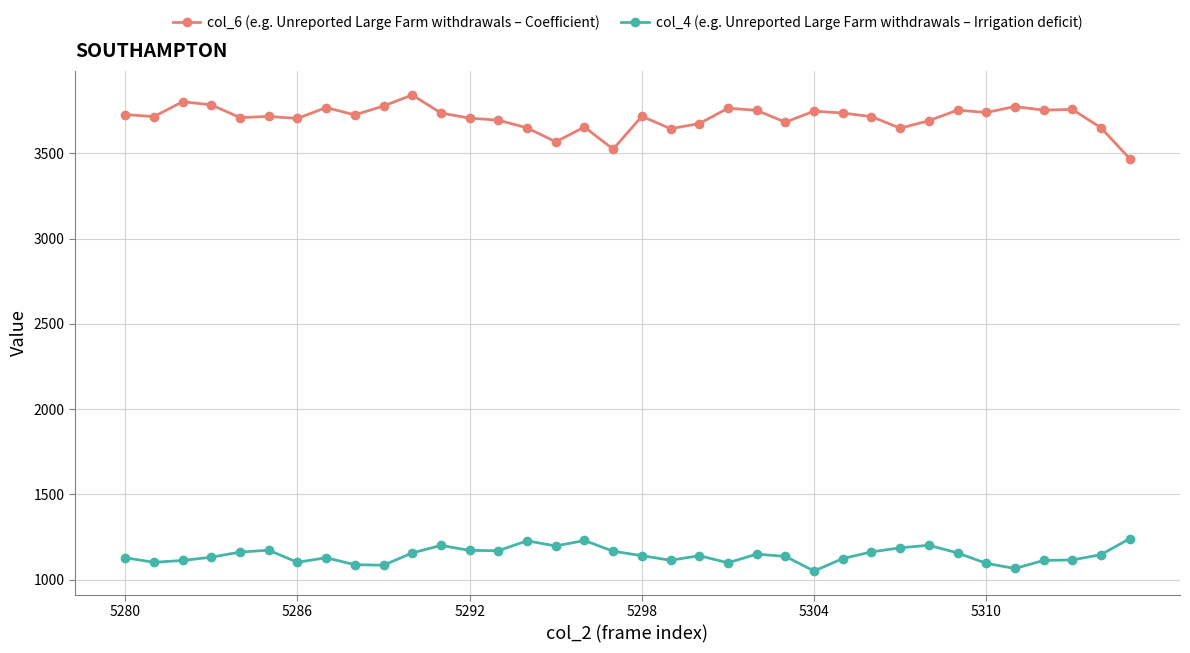

What is the maximum value for col_6 (e.g. Unreported Large Farm withdrawals – Coefficient)?

3842